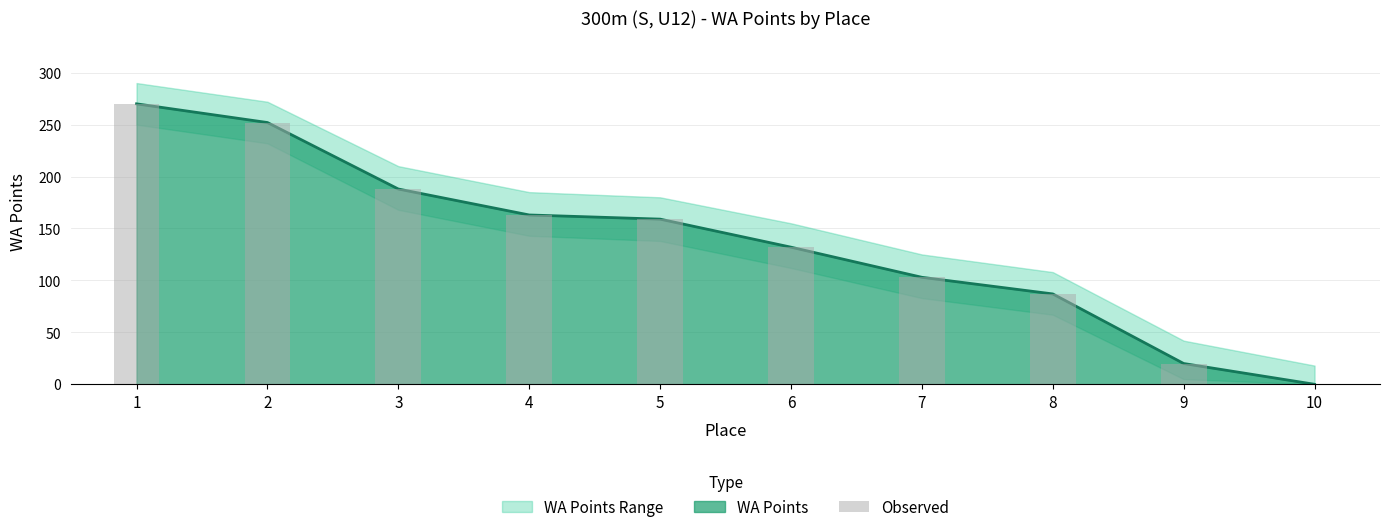

What is the average value?

137